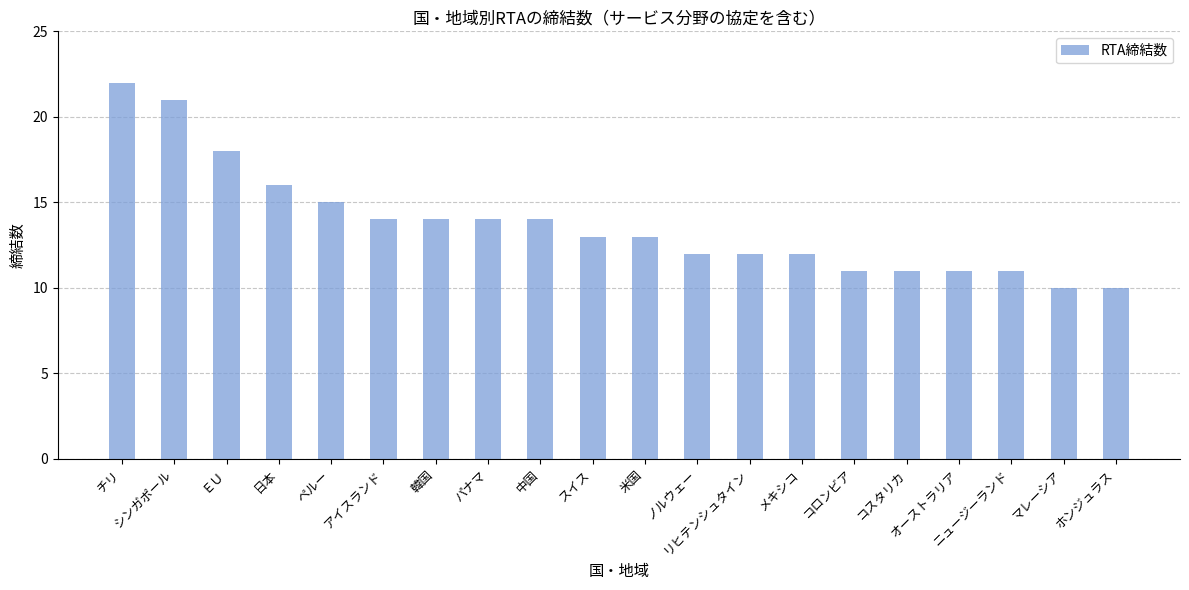

What is the value of the 6th bar from the left?

14